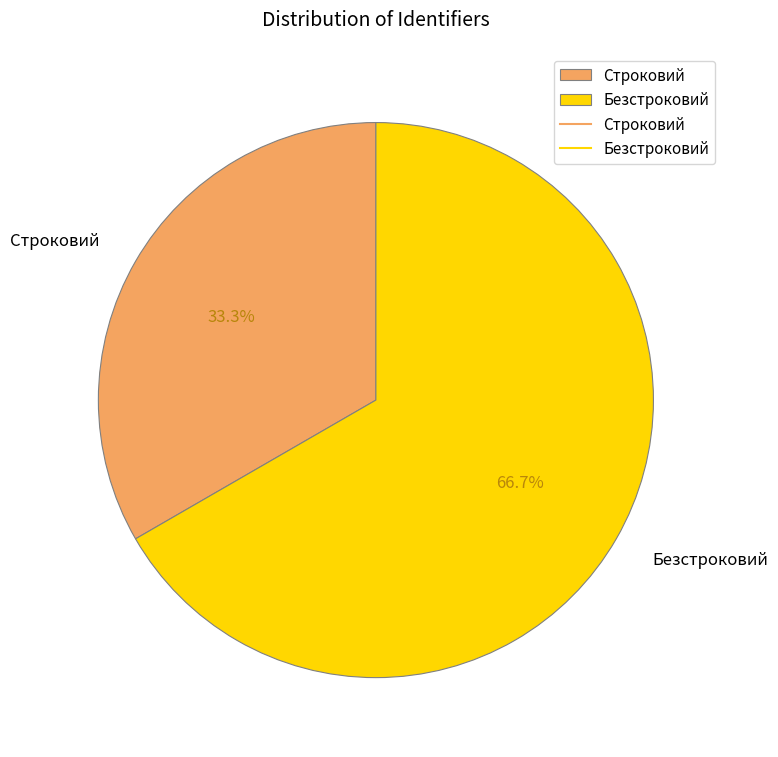

True or false: Безстроковий accounts for 67% of the total.

True